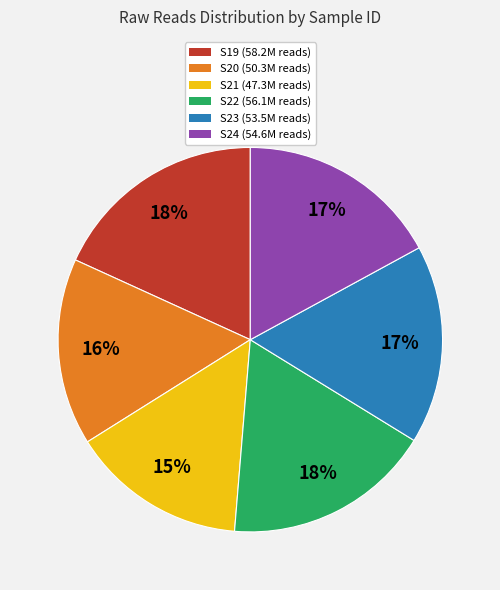

What is the ratio of the value at S21 (47.3M reads) to the value at S19 (58.2M reads)?

0.8